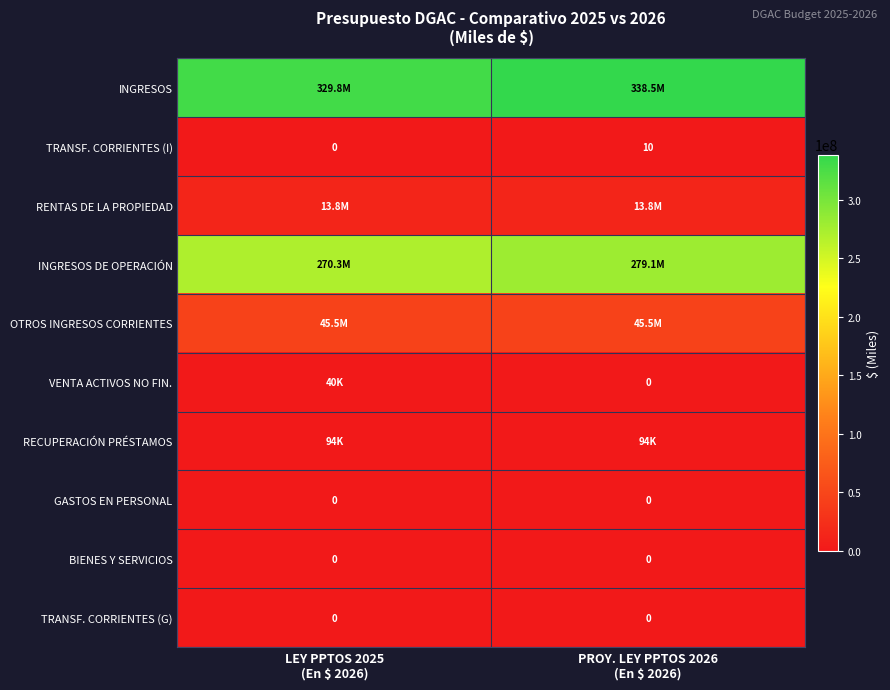

What is the difference between the highest and lowest values at PROY. LEY PPTOS 2026
(En $ 2026)?

338514053